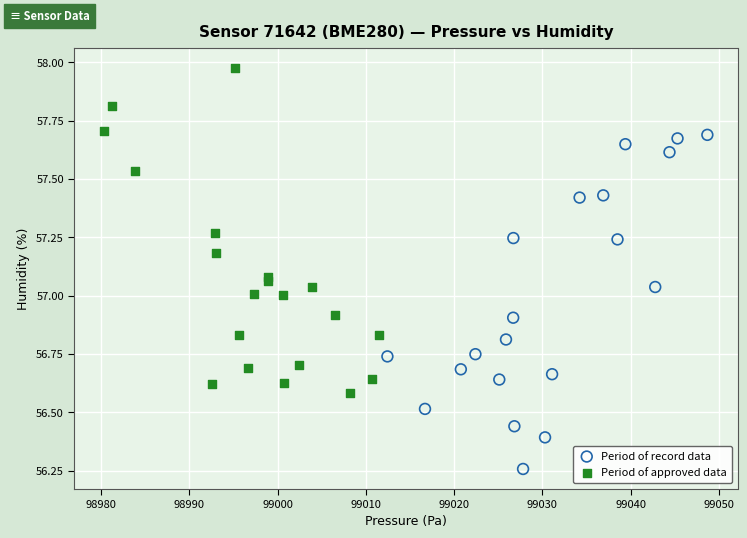

Which series reaches the maximum Y coordinate?

Period of approved data